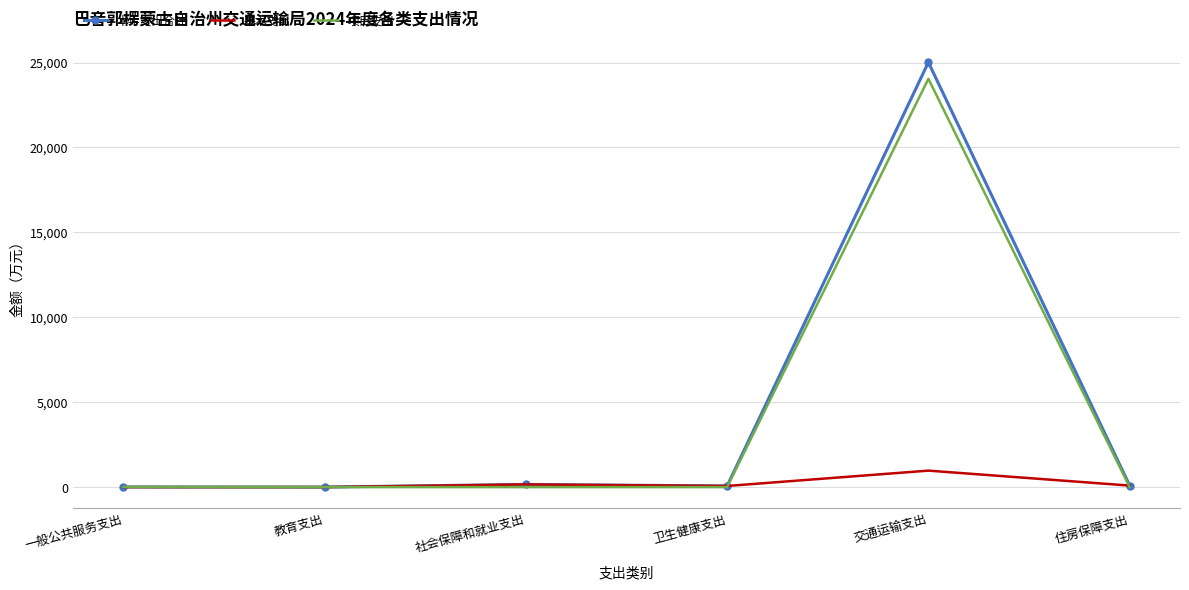

At which category does the chart reach its peak across all series?

交通运输支出